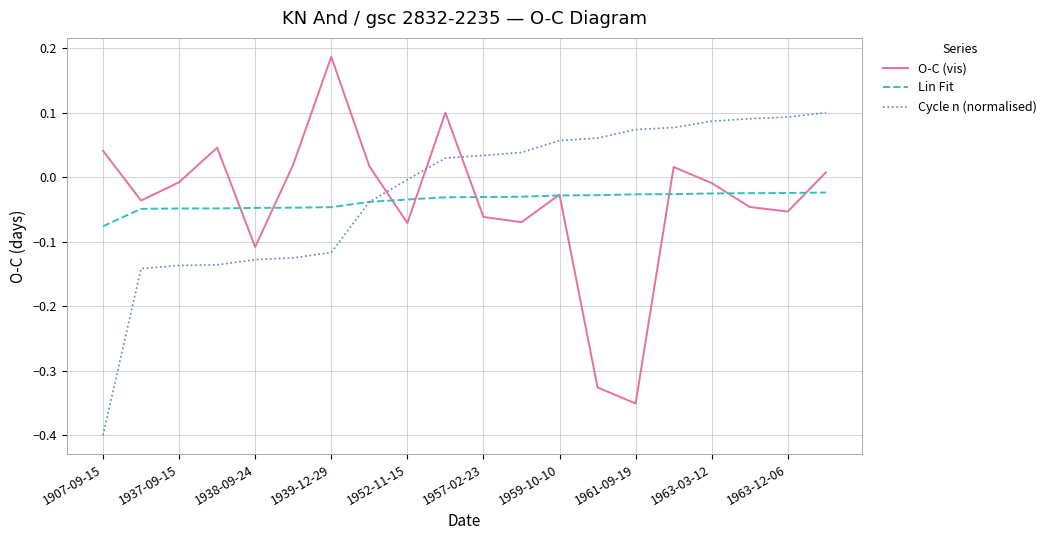

Which series has the widest spread of values?

O-C (vis)